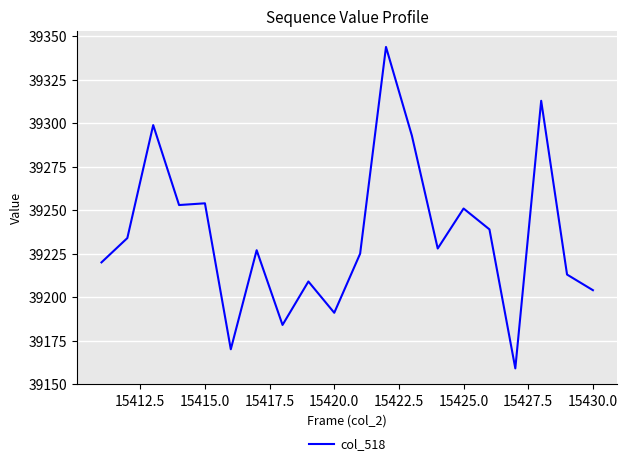

What is the minimum value shown in the chart?

39159